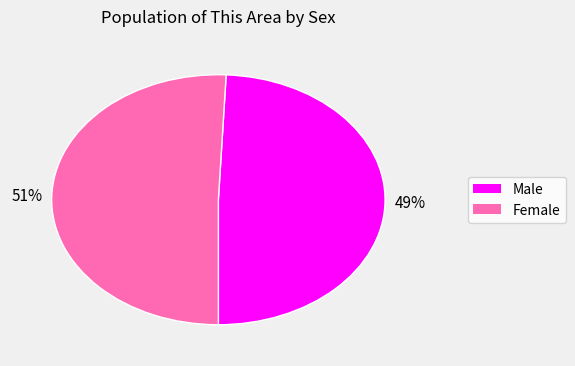

Is Male the majority of the pie?

No